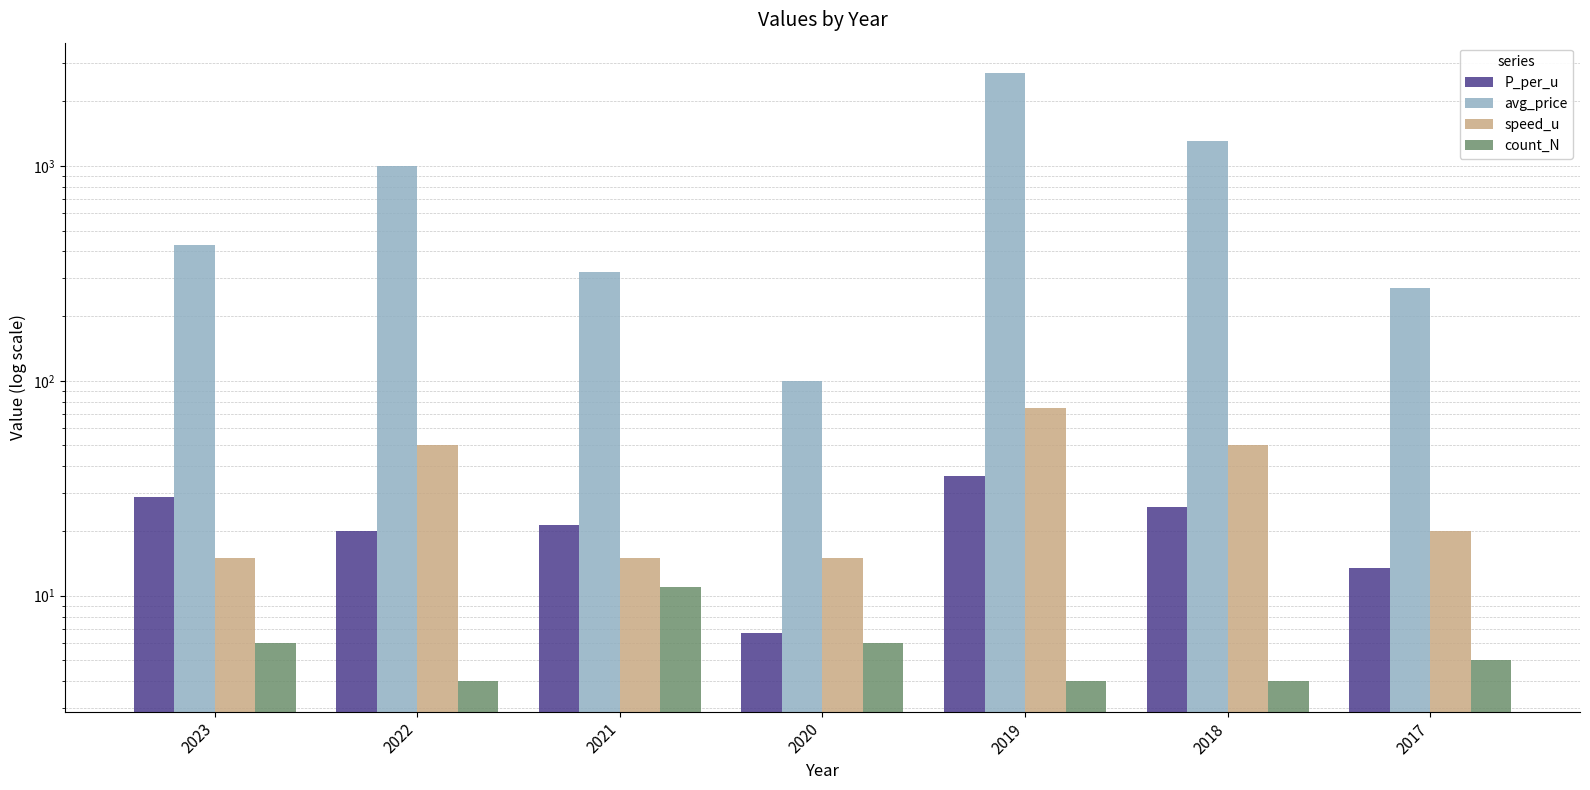

At which category is the sum across all series the highest?

2019